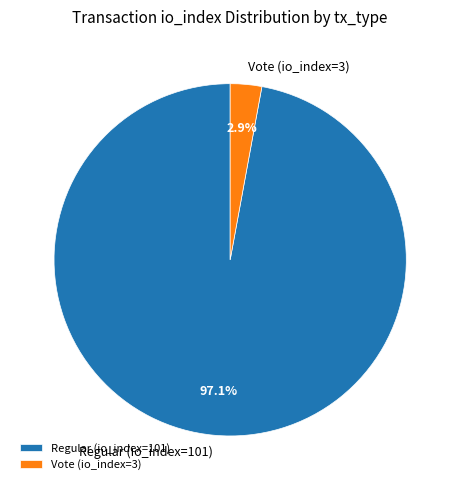

Combined, do Regular (io_index=101) and Vote (io_index=3) account for over 50%?

Yes